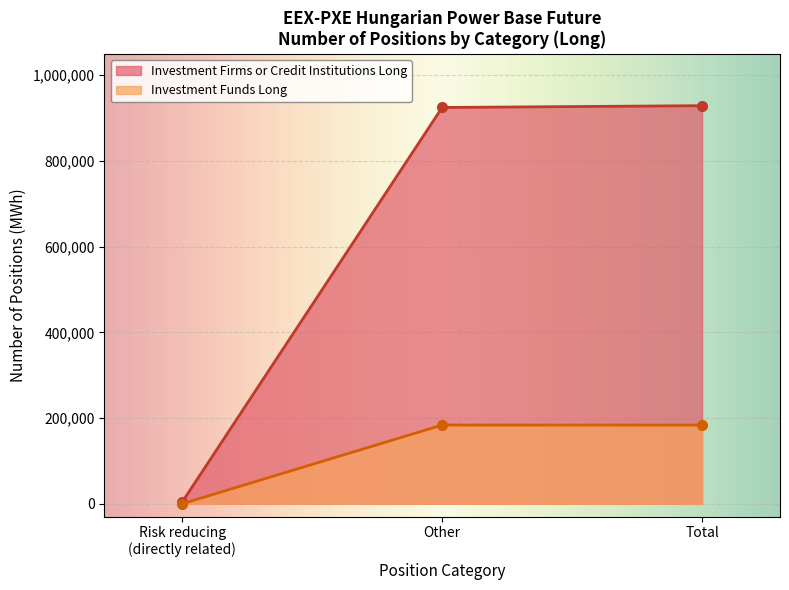

Rank the series by their maximum value, from highest to lowest.

Investment Firms or Credit Institutions Long, Investment Funds Long